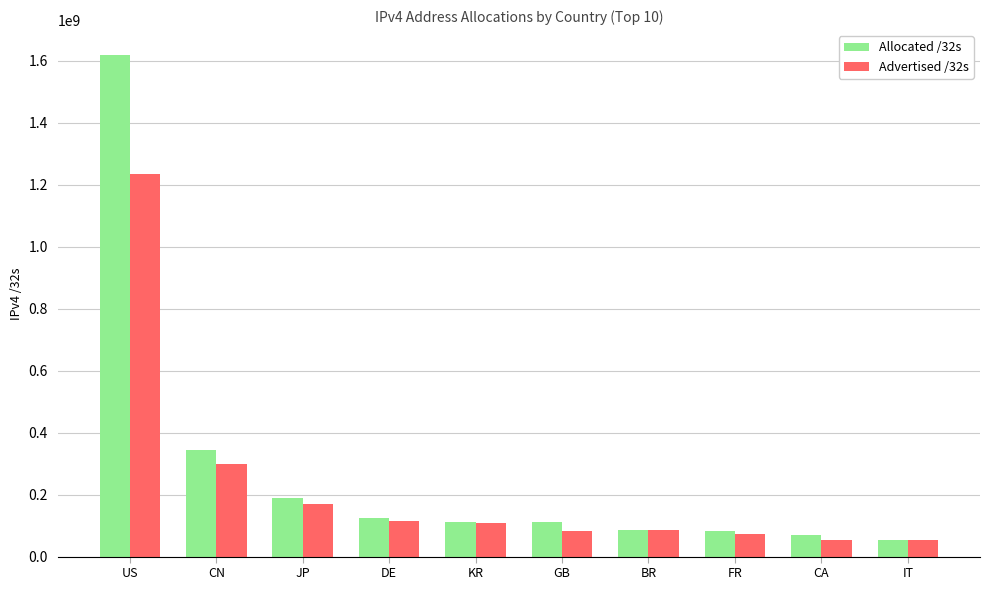

The value of Advertised /32s at US is 2199174759. True or false?

False